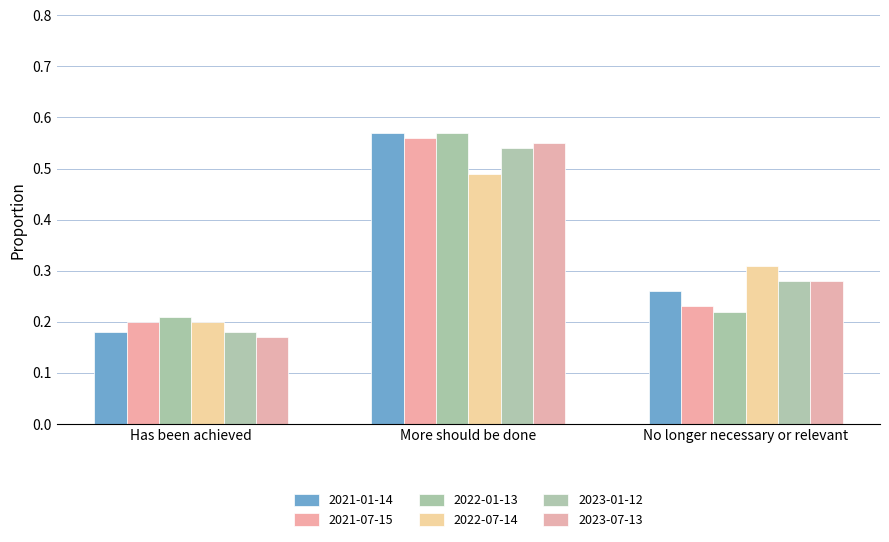

What is the approximate value of 2023-01-12 at More should be done?

0.5